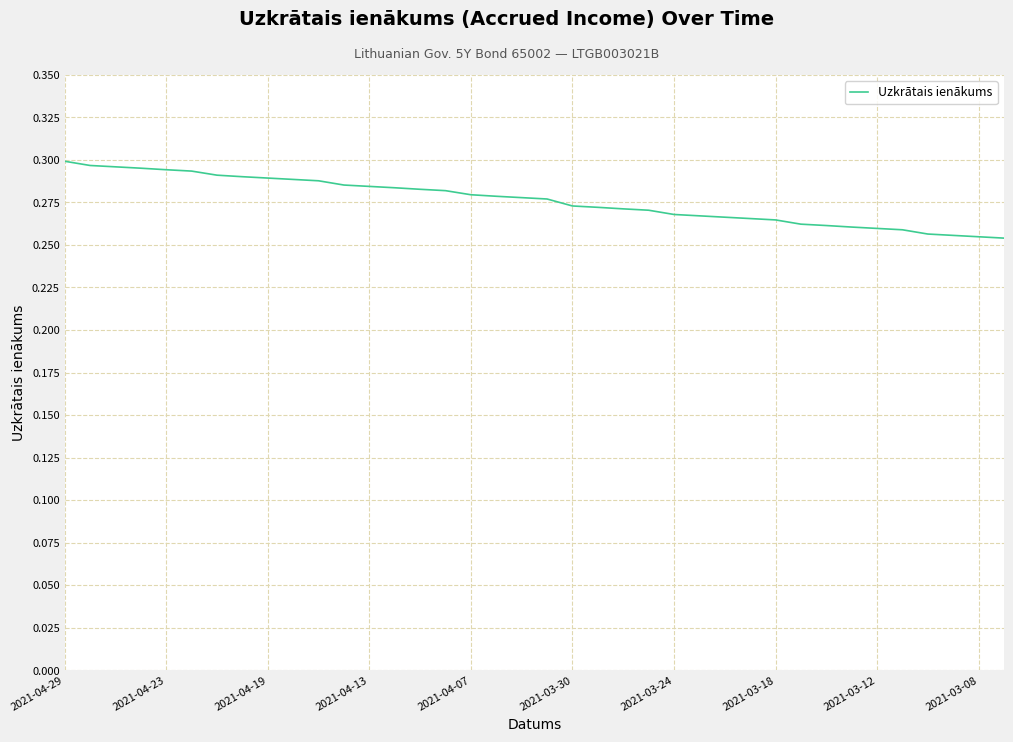

At which category does the chart reach its peak across all series?

2021-04-29